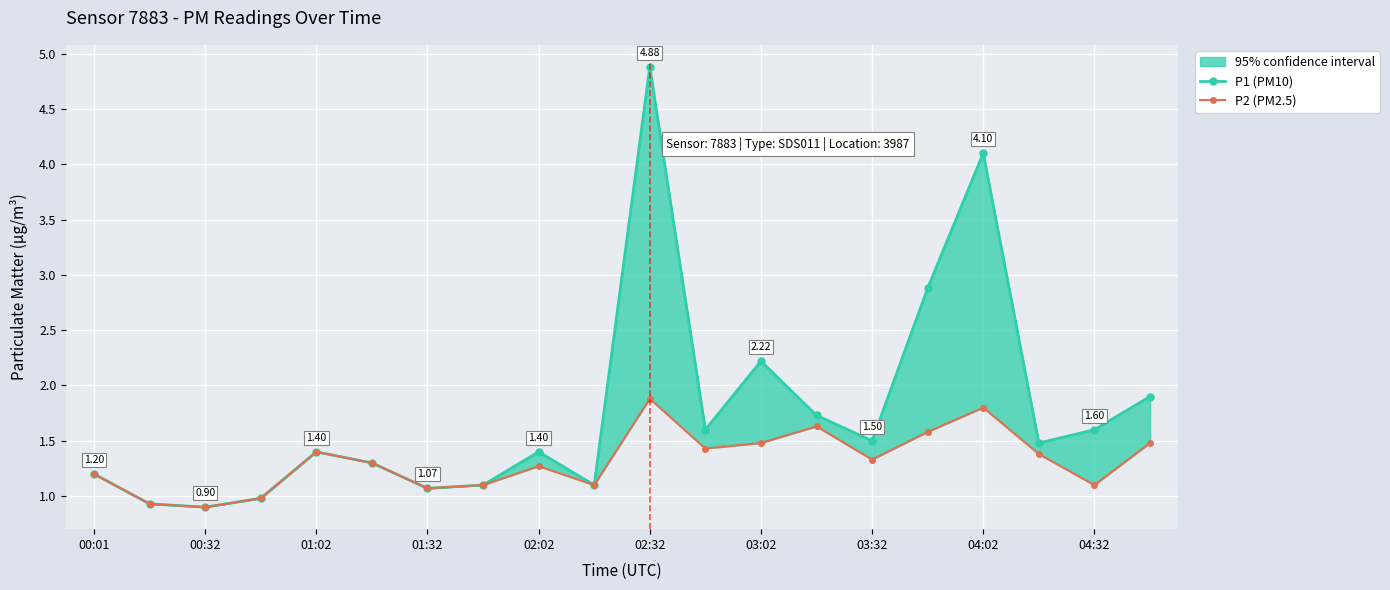

What position from the left is 04:32?

10